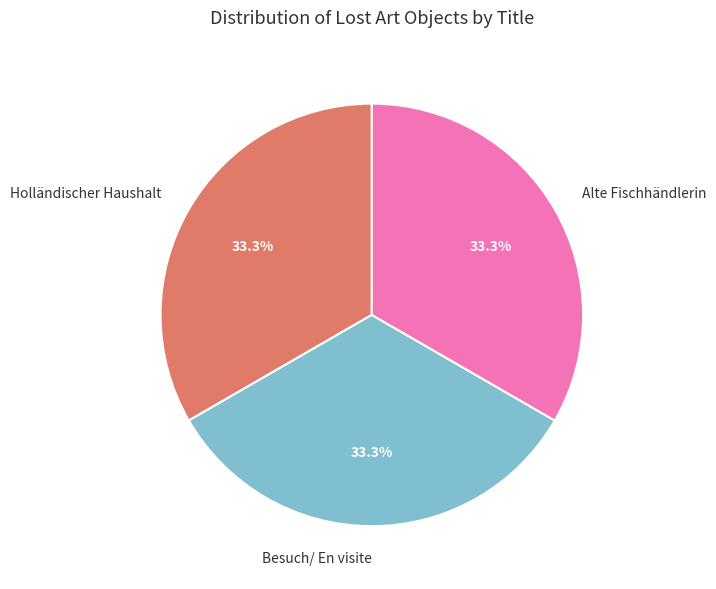

Is it true that Alte Fischhändlerin is 27% of the pie?

False